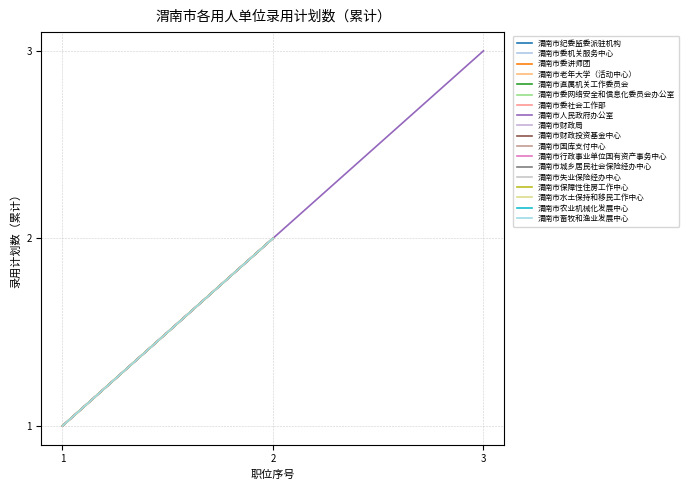

Rank the categories by 渭南市人民政府办公室 value from lowest to highest.

1, 2, 3